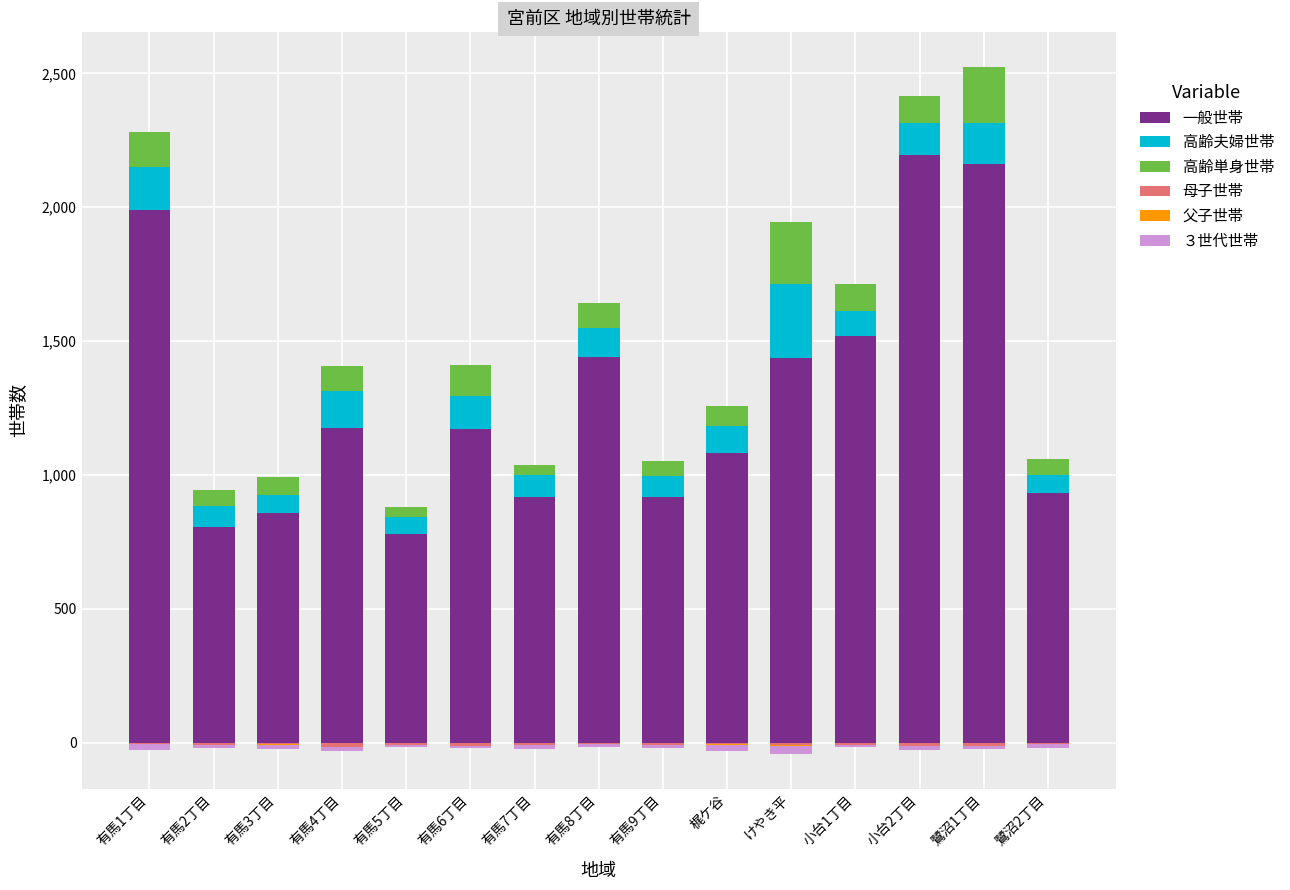

Rank the series by their maximum value, from highest to lowest.

一般世帯, 高齢夫婦世帯, 高齢単身世帯, 父子世帯, 母子世帯, ３世代世帯